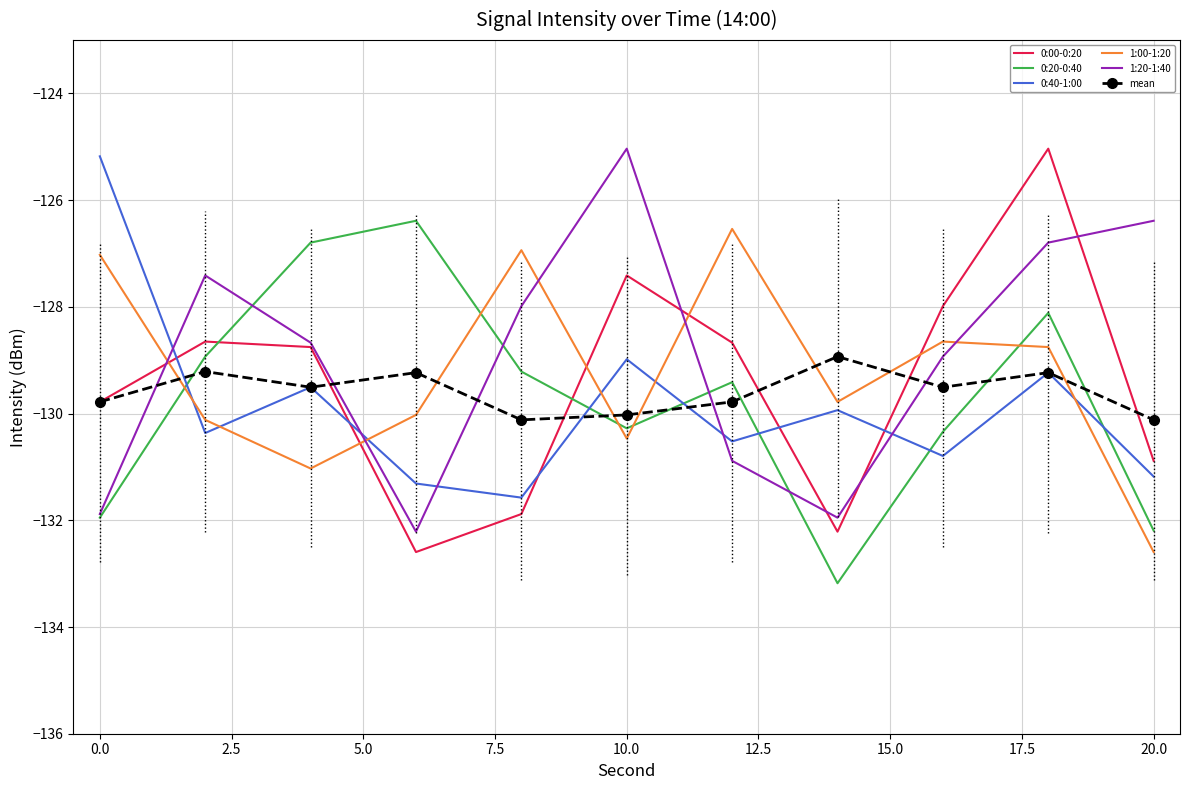

How many times do 0:00-0:20 and 0:20-0:40 cross each other?

2